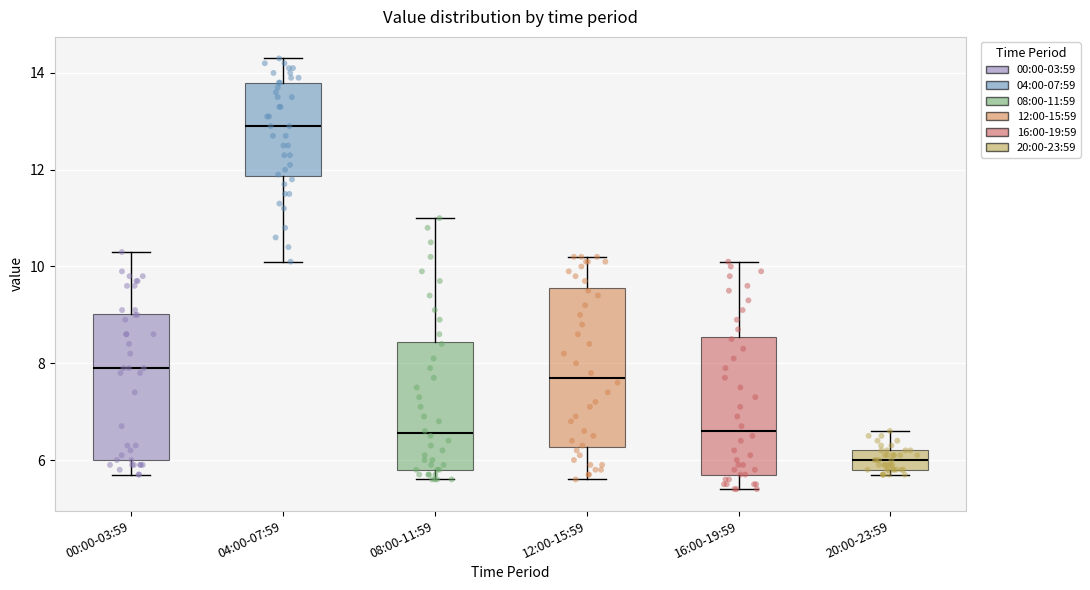

Reading left to right, read every box against the y-axis: the position of its median line, the range the box covers, and the ends of its whiskers. The values are not printed on the chart, so give them approximately, as read against the axis.

00:00-03:59: median 8.0, box 6.0 to 9.0, whiskers 5.8 to 10.4
04:00-07:59: median 13.0, box 11.8 to 13.8, whiskers 10.2 to 14.4
08:00-11:59: median 6.6, box 5.8 to 8.4, whiskers 5.6 to 11.0
12:00-15:59: median 7.8, box 6.2 to 9.6, whiskers 5.6 to 10.2
16:00-19:59: median 6.6, box 5.8 to 8.6, whiskers 5.4 to 10.2
20:00-23:59: median 6.0, box 5.8 to 6.2, whiskers 5.8 (just below the box's lower edge) to 6.6